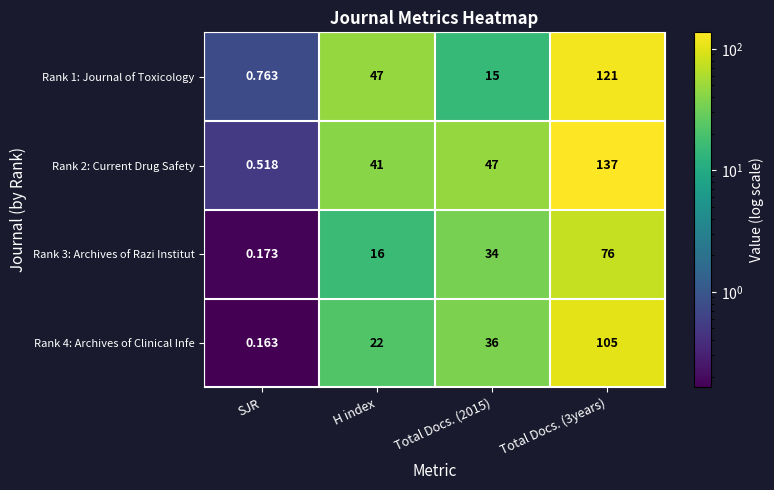

How many categories are shown in the chart?

4